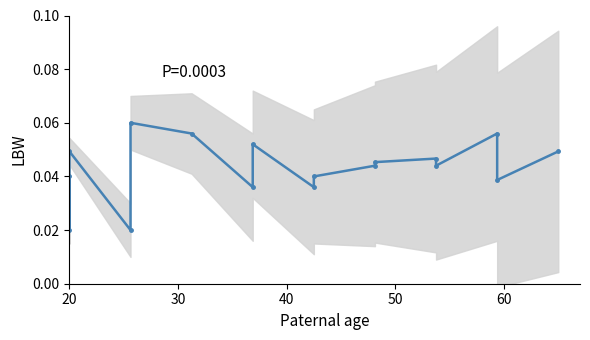

Count the number of categories in the chart.

17